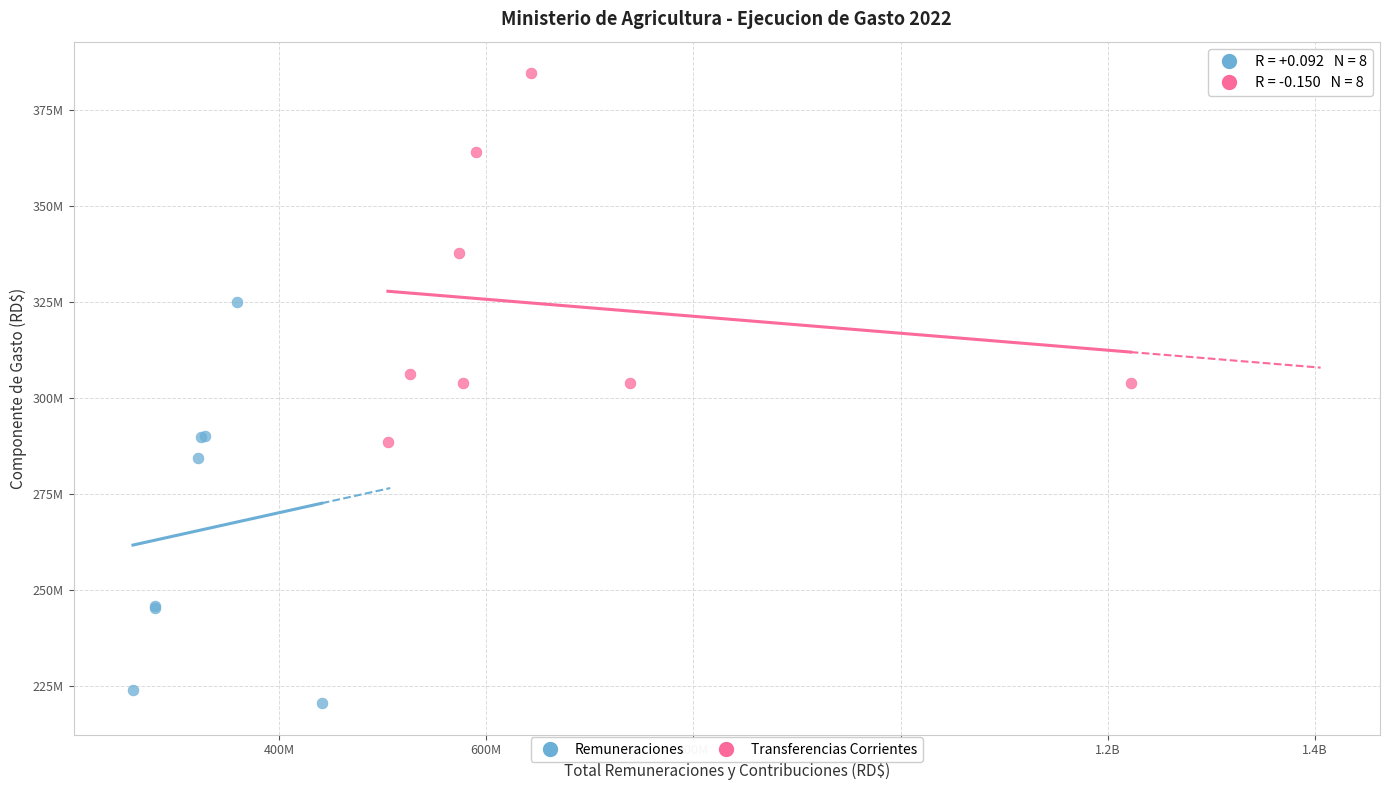

Which series reaches the maximum Y coordinate?

Transferencias Corrientes